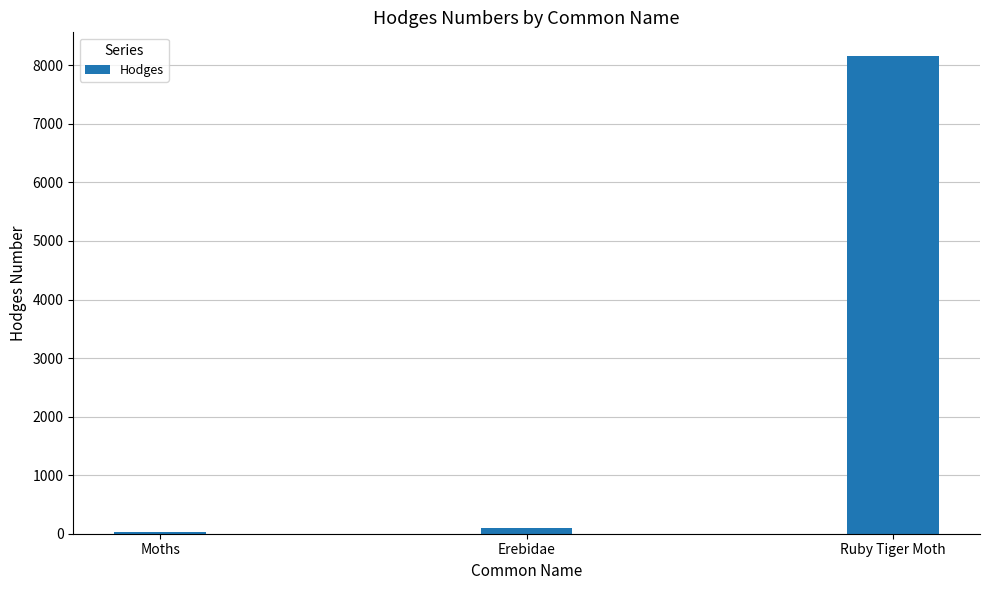

Reading left to right, transcribe all the data shown in this chart.

Moths=29.0	Erebidae=93.2	Ruby Tiger Moth=8156.0